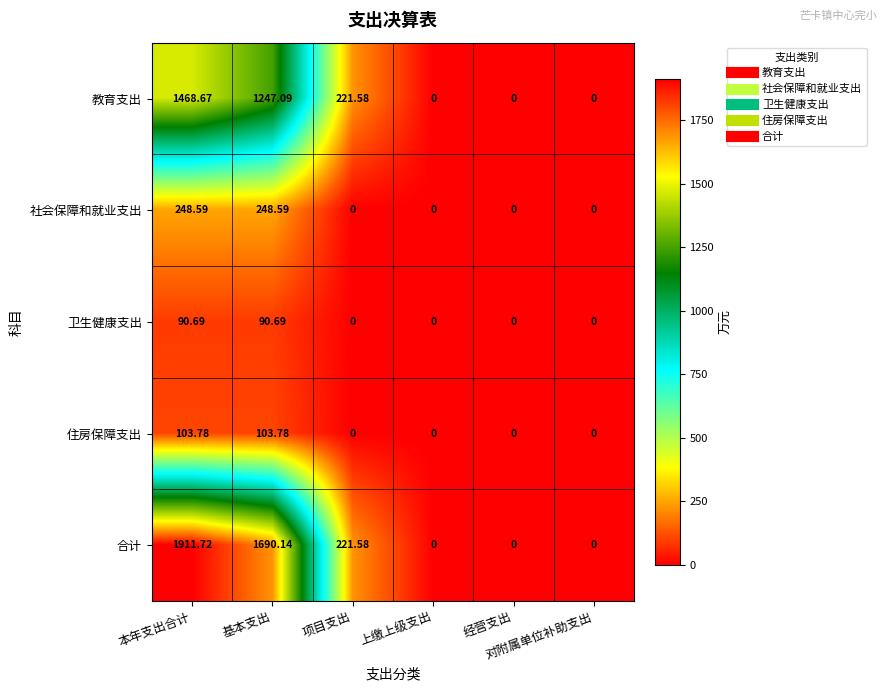

Which series has the largest range (max minus min)?

合计